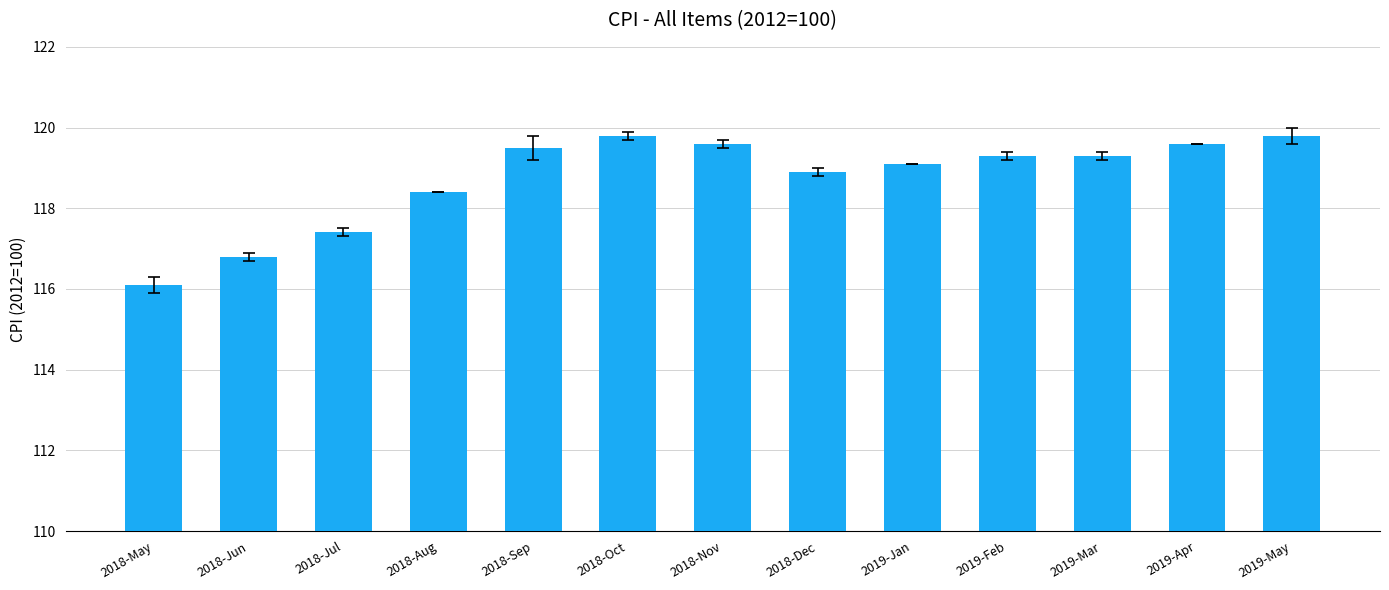

What is the difference between the maximum and minimum values?

3.7